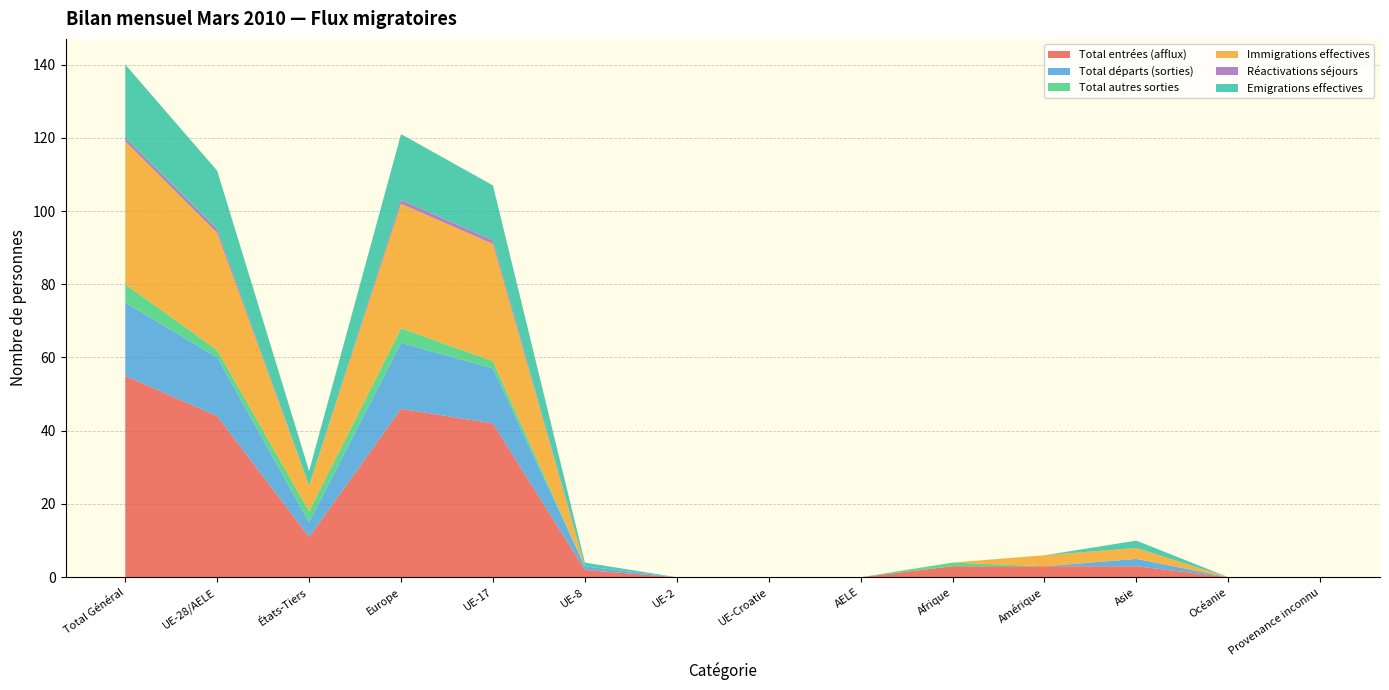

Reading left to right, transcribe all the data shown in this chart.

Total entrées (afflux): 55	44	11	46	42	2	0	0	0	3	3	3	0	0
Total départs (sorties): 20	16	4	18	15	1	0	0	0	0	0	2	0	0
Total autres sorties: 5	2	3	4	2	0	0	0	0	1	0	0	0	0
Immigrations effectives: 39	32	7	34	32	0	0	0	0	0	3	3	0	0
Réactivations séjours: 1	1	0	1	1	0	0	0	0	0	0	0	0	0
Emigrations effectives: 20	16	4	18	15	1	0	0	0	0	0	2	0	0